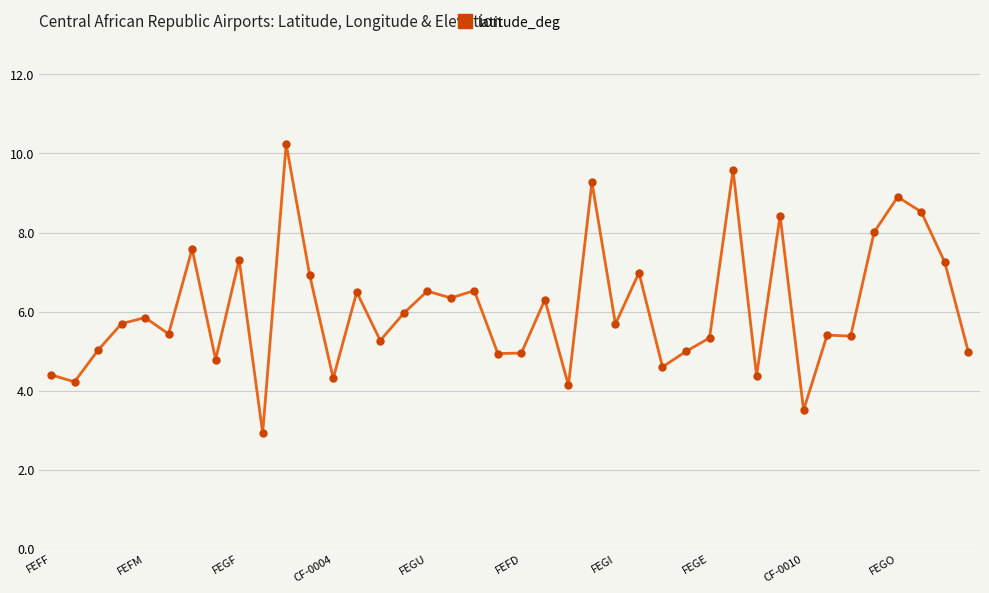

What is the minimum value shown in the chart?

2.9